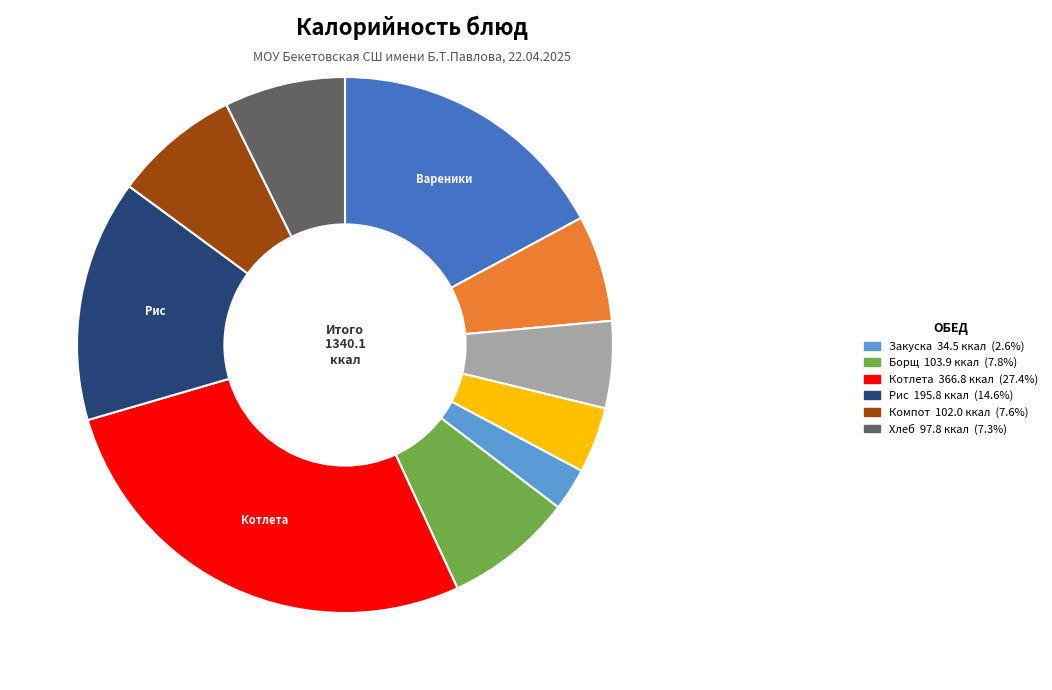

Is there a majority slice in this chart?

No